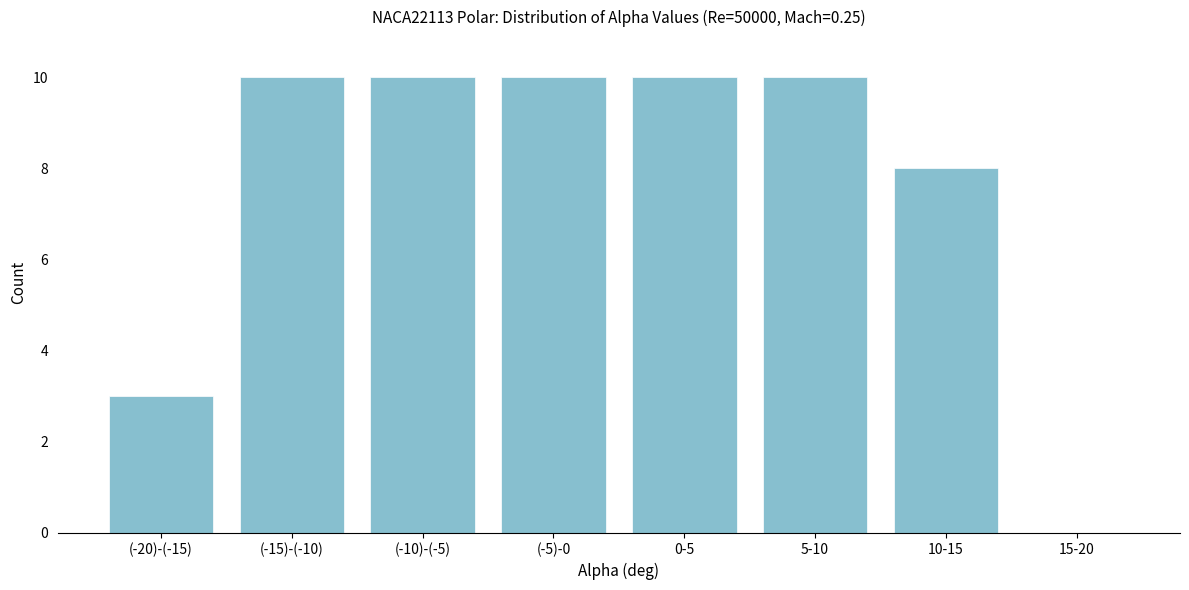

Reading right to left, list all the values displayed in this chart.

15-20=0	10-15=8	5-10=10	0-5=10	(-5)-0=10	(-10)-(-5)=10	(-15)-(-10)=10	(-20)-(-15)=3